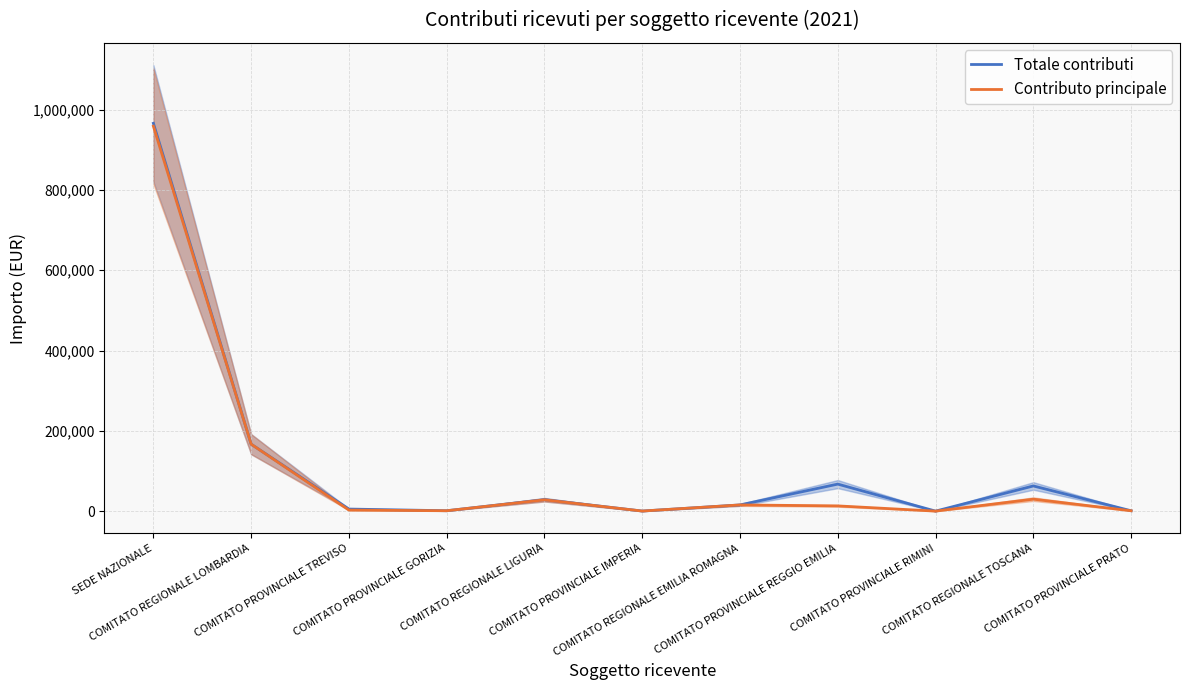

How many interior local peaks does the Totale contributi series have?

3